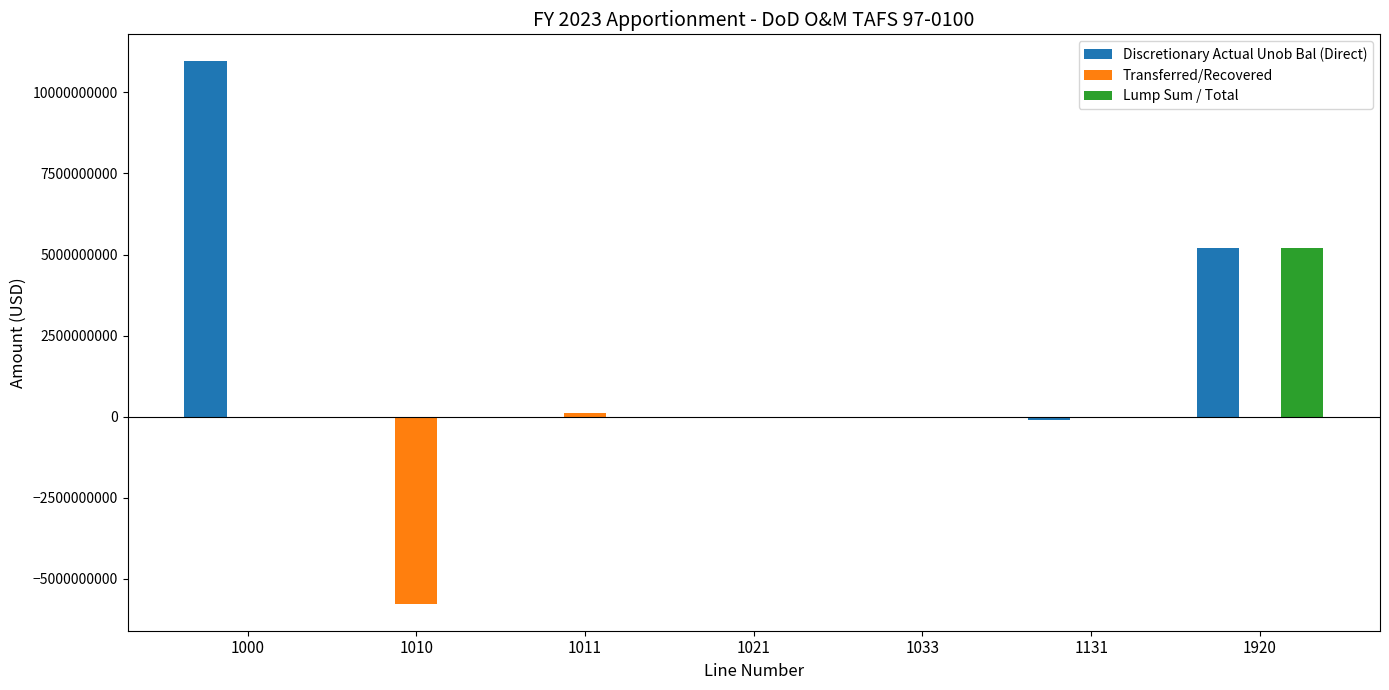

Are the bars grouped side by side (vs. stacked)?

Yes